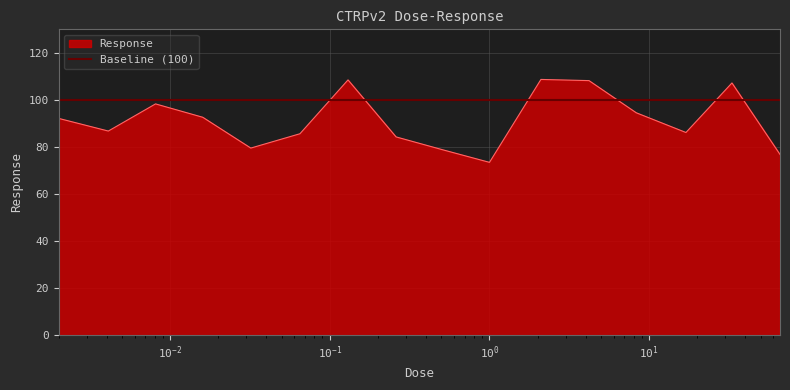

How many interior local peaks (higher than both neighbors) does the data have?

4